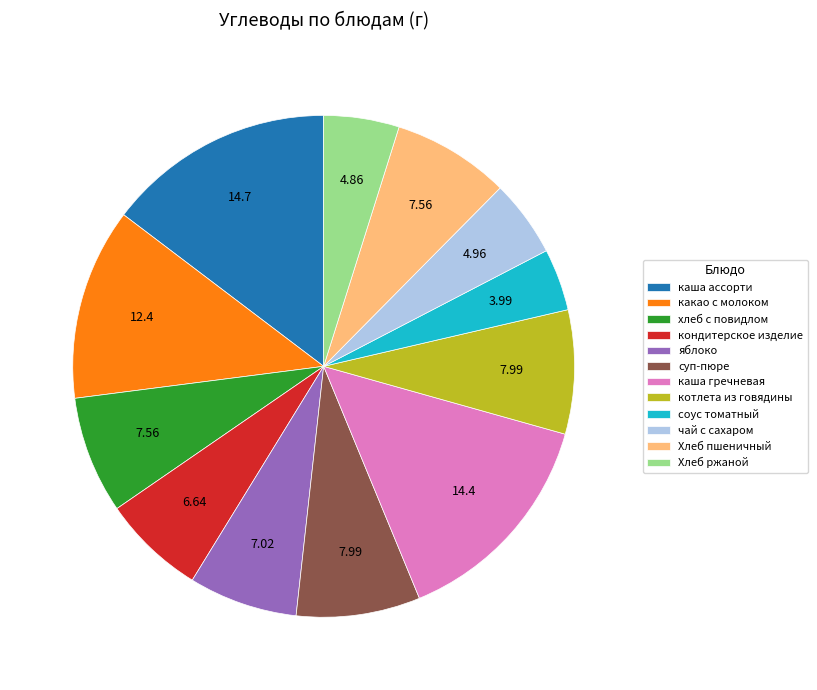

What is the smallest slice in the pie chart?

соус томатный